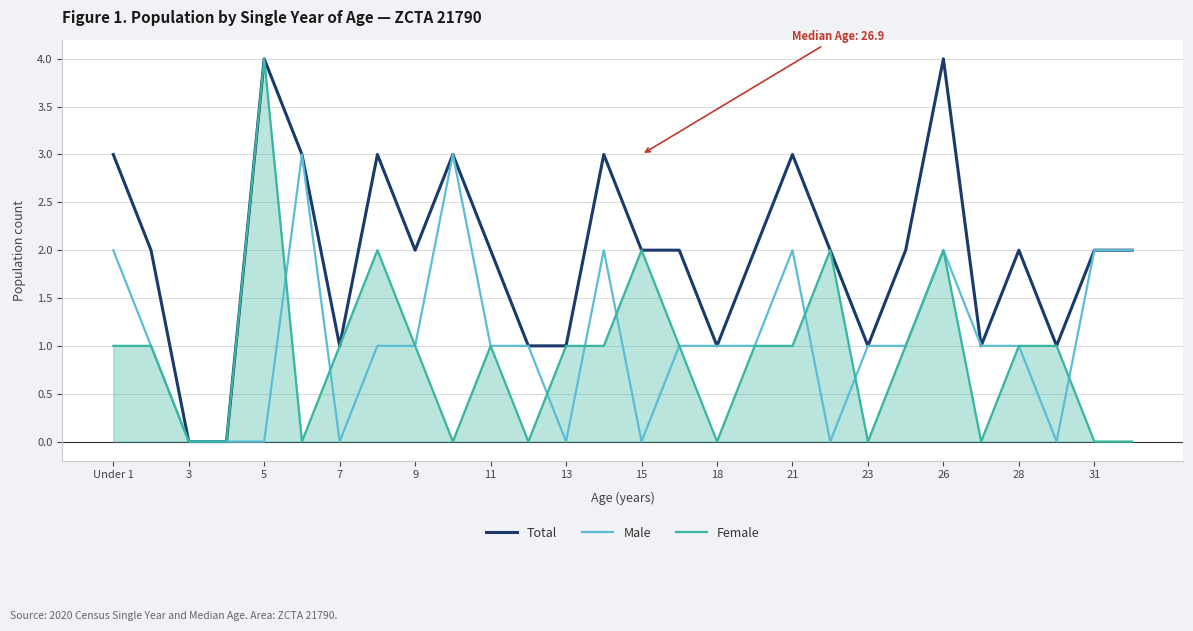

Which series has the largest total across all categories?

Total